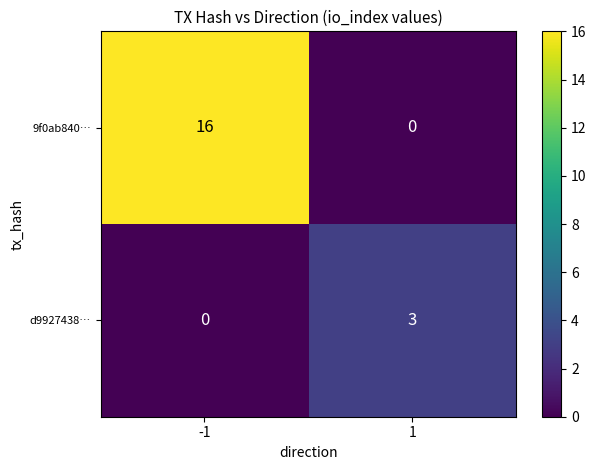

The 9f0ab840… series shows 3 at -1. True or false?

False